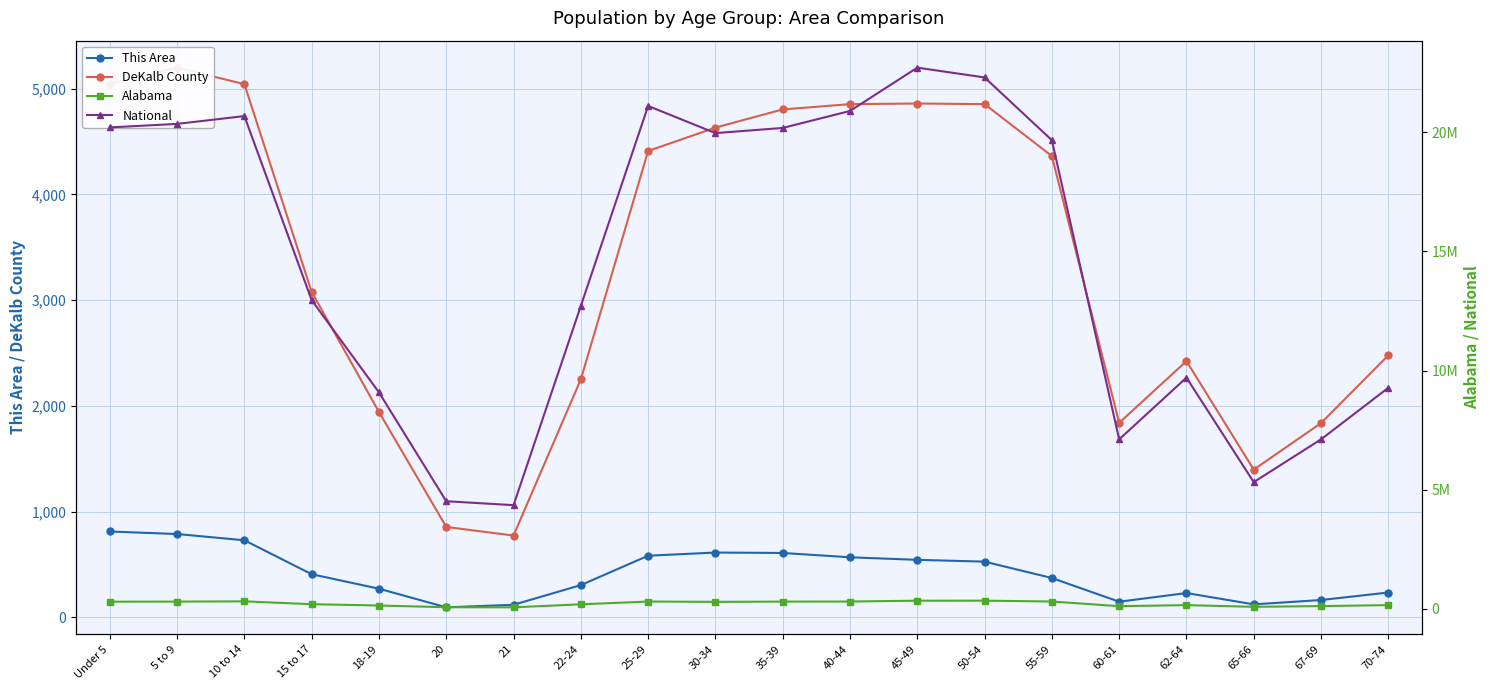

What position from the left is 10 to 14?

3